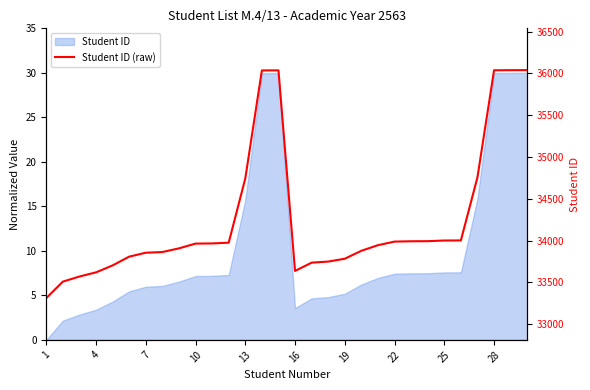

Count the number of values greater than 33963.

14